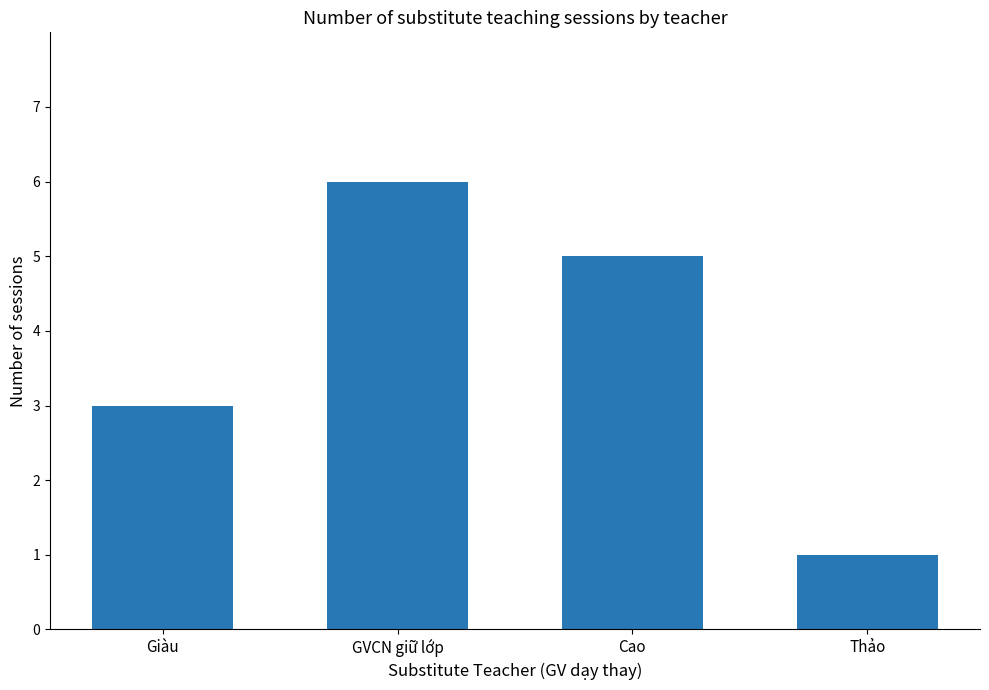

What is the label of the 4th bar from the left?

Thảo